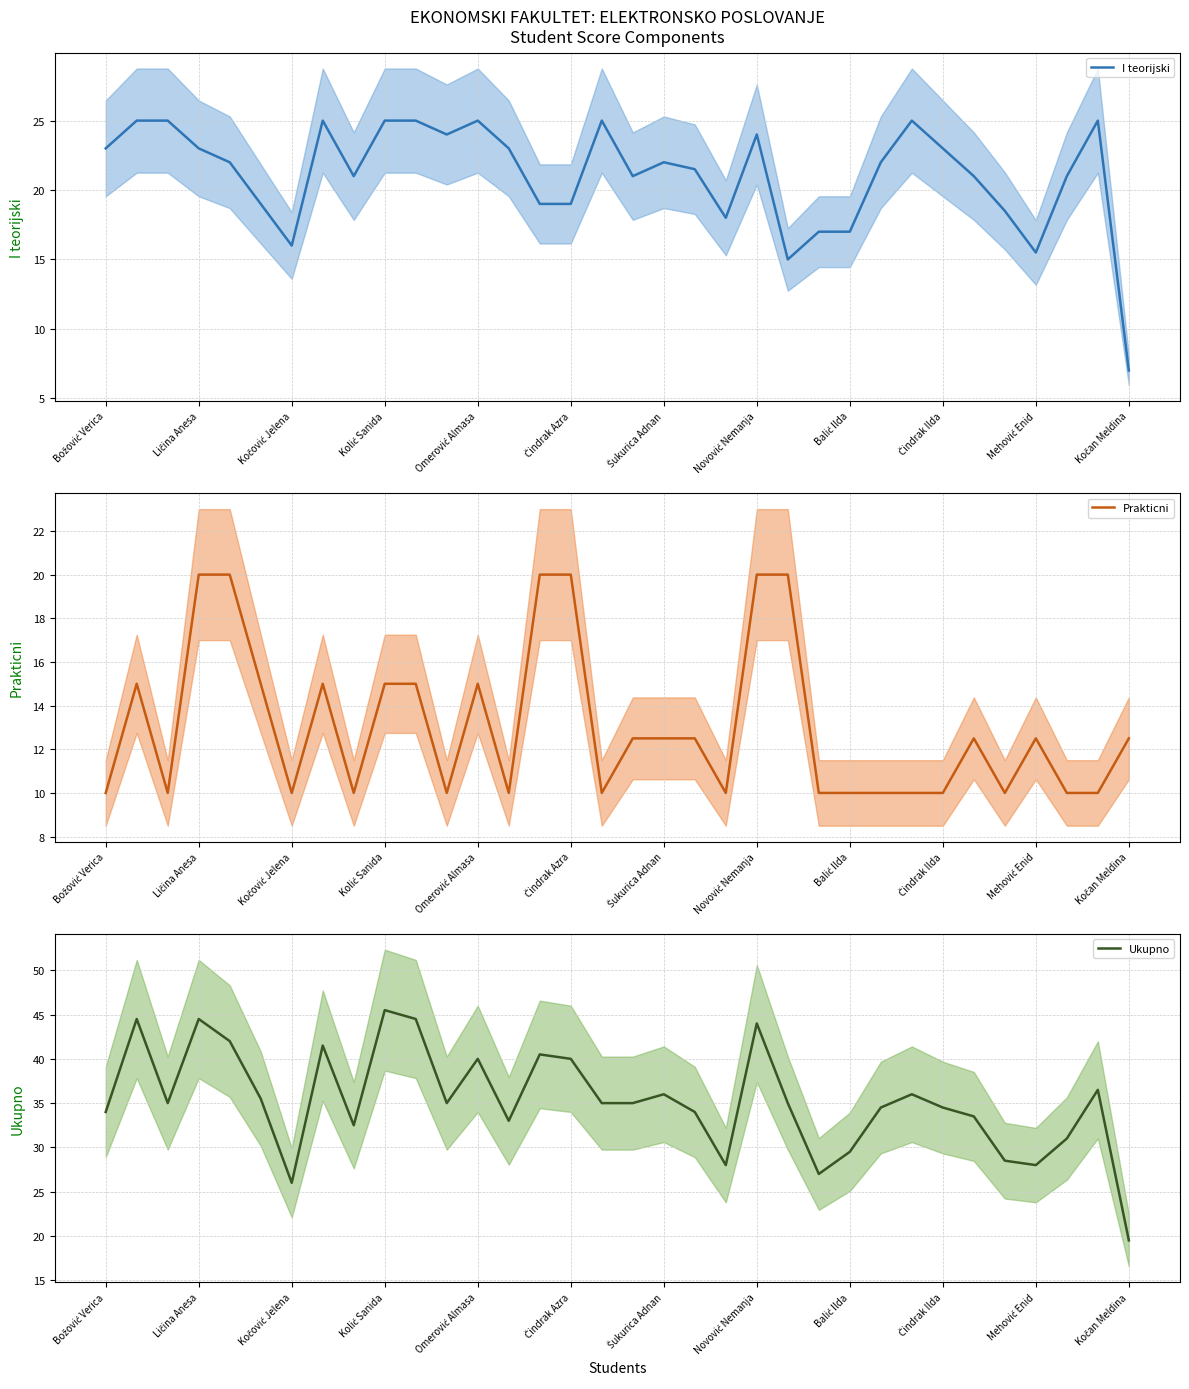

The value of Ukupno at Kočan Meldina is 19.5. True or false?

True